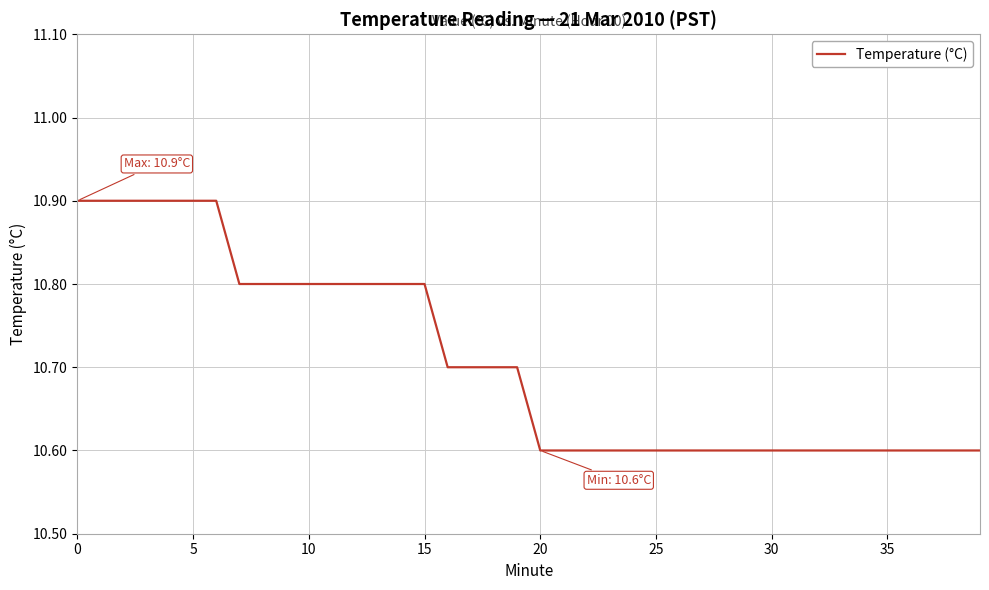

What is the minimum value shown in the chart?

10.6